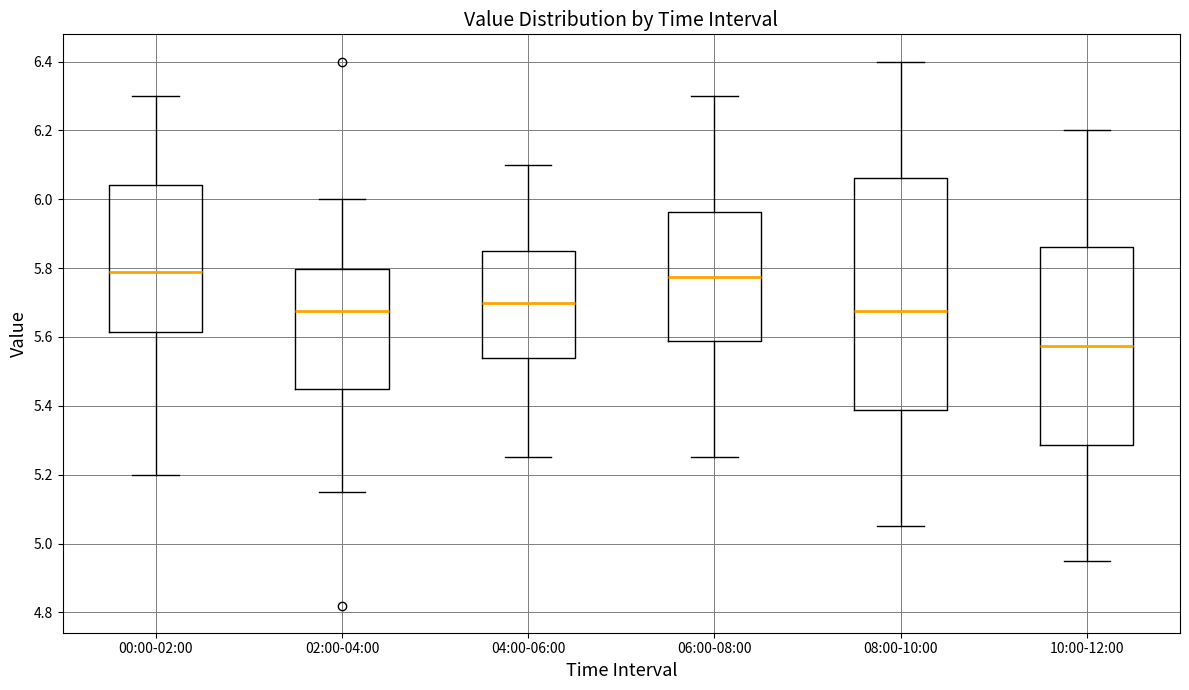

Where does the median line of the box for 06:00-08:00 sit on the y-axis? The values are not printed on the chart, so give them approximately, as read against the axis.

5.78